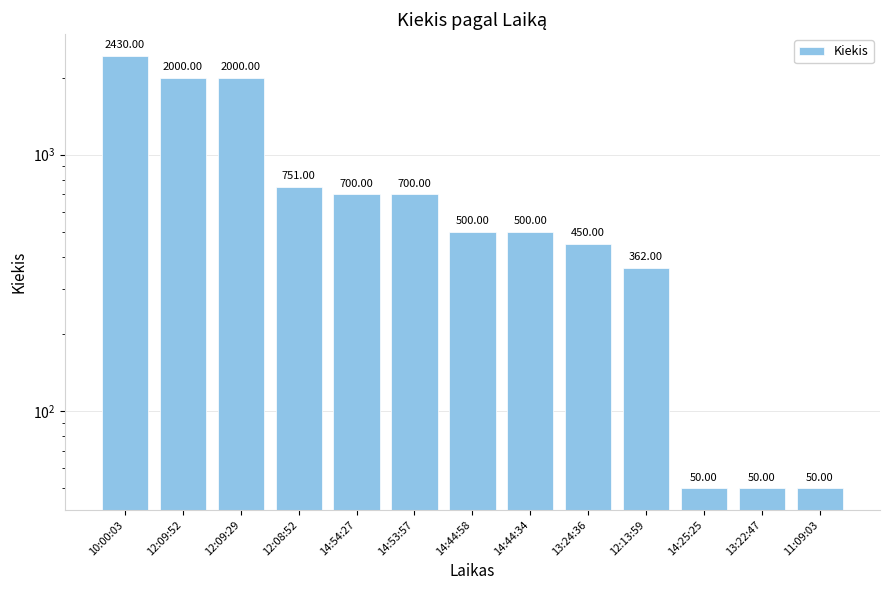

Rank the categories by value from highest to lowest.

10:00:03, 12:09:52, 12:09:29, 12:08:52, 14:54:27, 14:53:57, 14:44:58, 14:44:34, 13:24:36, 12:13:59, 14:25:25, 13:22:47, 11:09:03